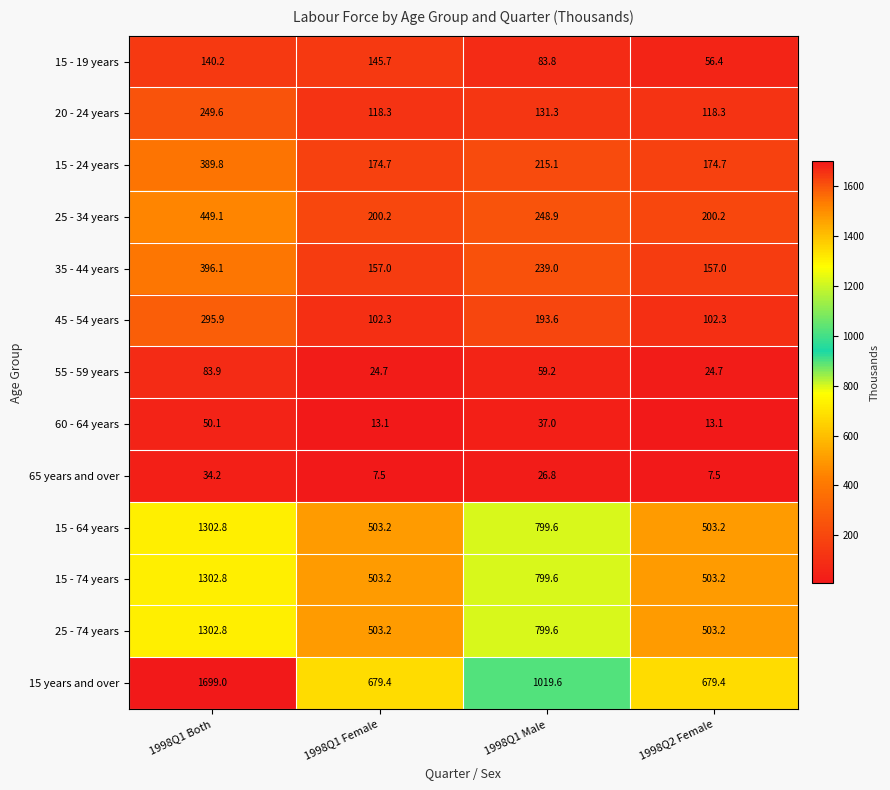

At which label does 45 - 54 years first exceed 193?

1998Q1 Both